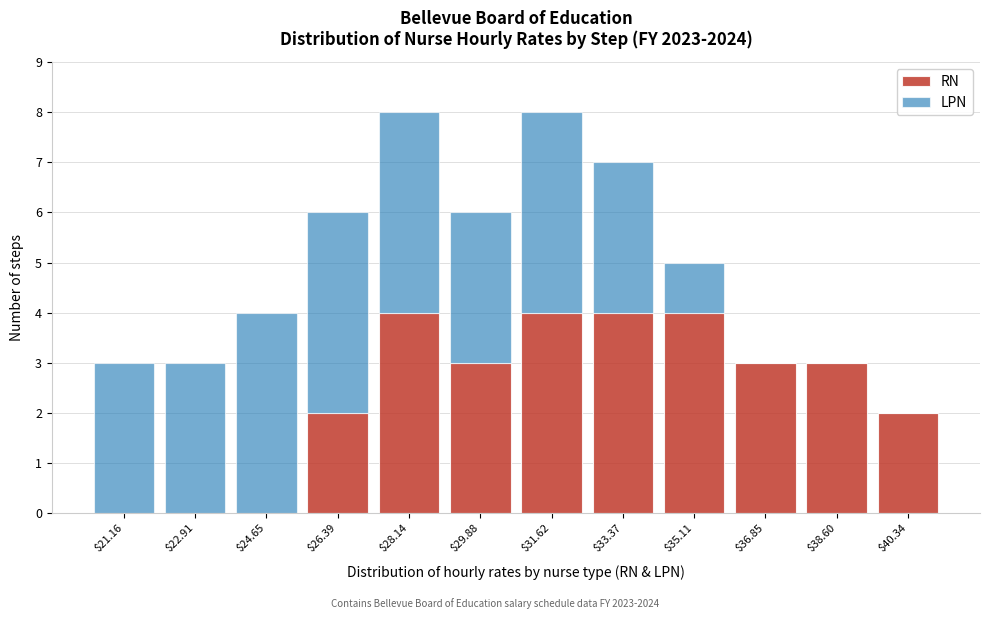

Reading left to right, transcribe this chart: for each stacked bar, give the range it covers on the x-axis and its total height. Neither the bar edges nor the heights are printed on the chart, so give them approximately, as read against the axes.

20.2 to 22.0: 3
22.0 to 23.8: 3
23.8 to 25.6: 4
25.6 to 27.2: 6
27.2 to 29.0: 8
29.0 to 30.8: 6
30.8 to 32.4: 8
32.4 to 34.2: 7
34.2 to 36.0: 5
36.0 to 37.8: 3
37.8 to 39.4: 3
39.4 to 41.2: 2